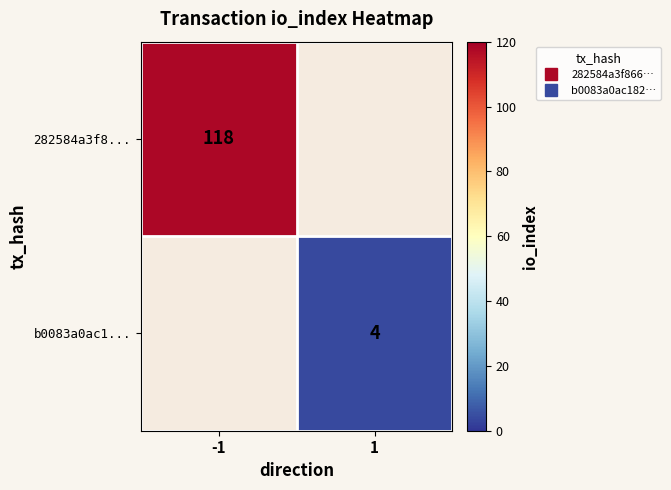

True or false: b0083a0ac1... has a value of 4 at 1.

True